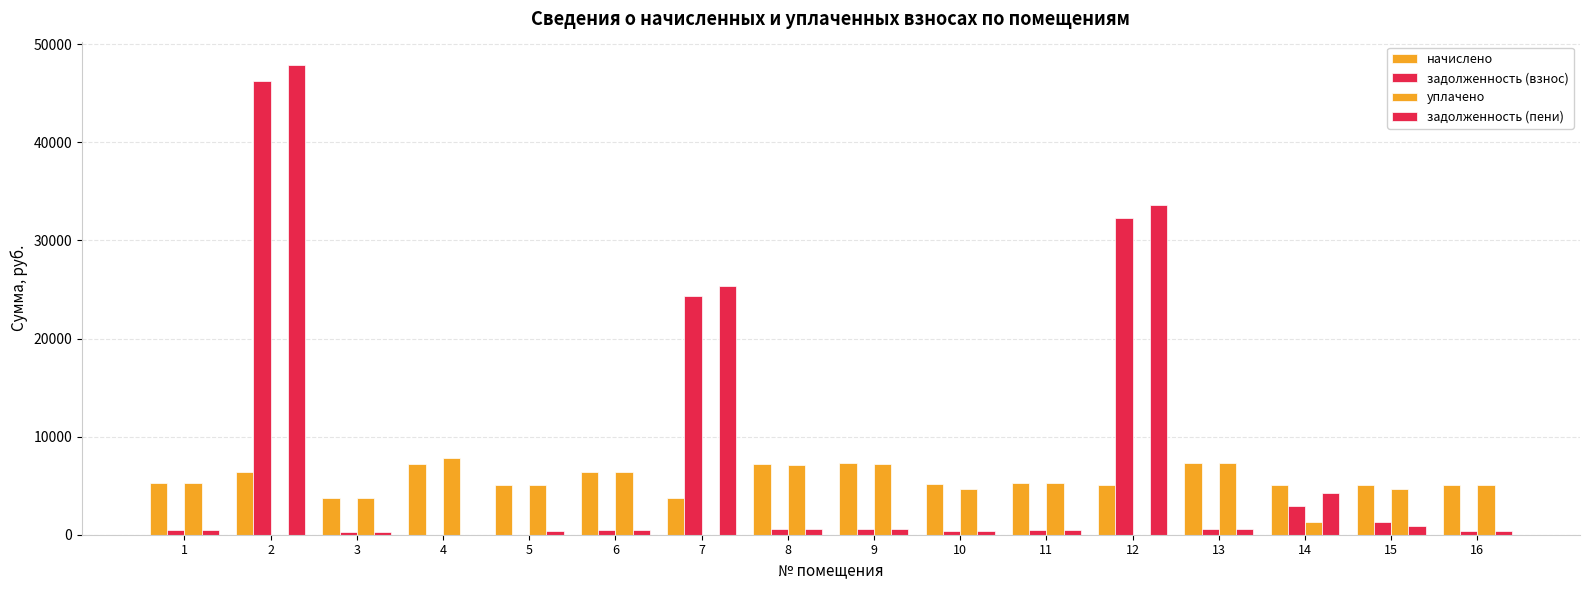

True or false: задолженность (взнос) has a value of 32320.6 at 12.

True